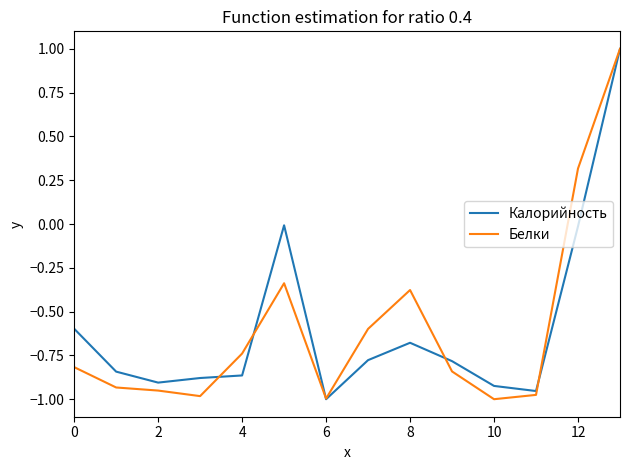

True or false: Калорийность and Белки intersect in this chart.

True